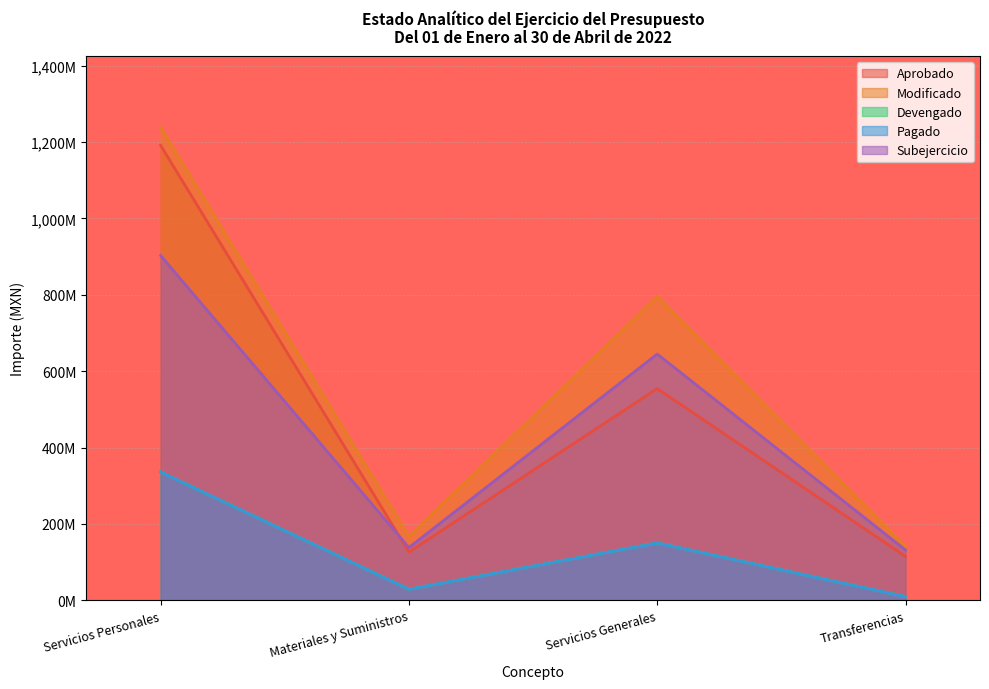

At how many categories does at least one series exceed 890?

1